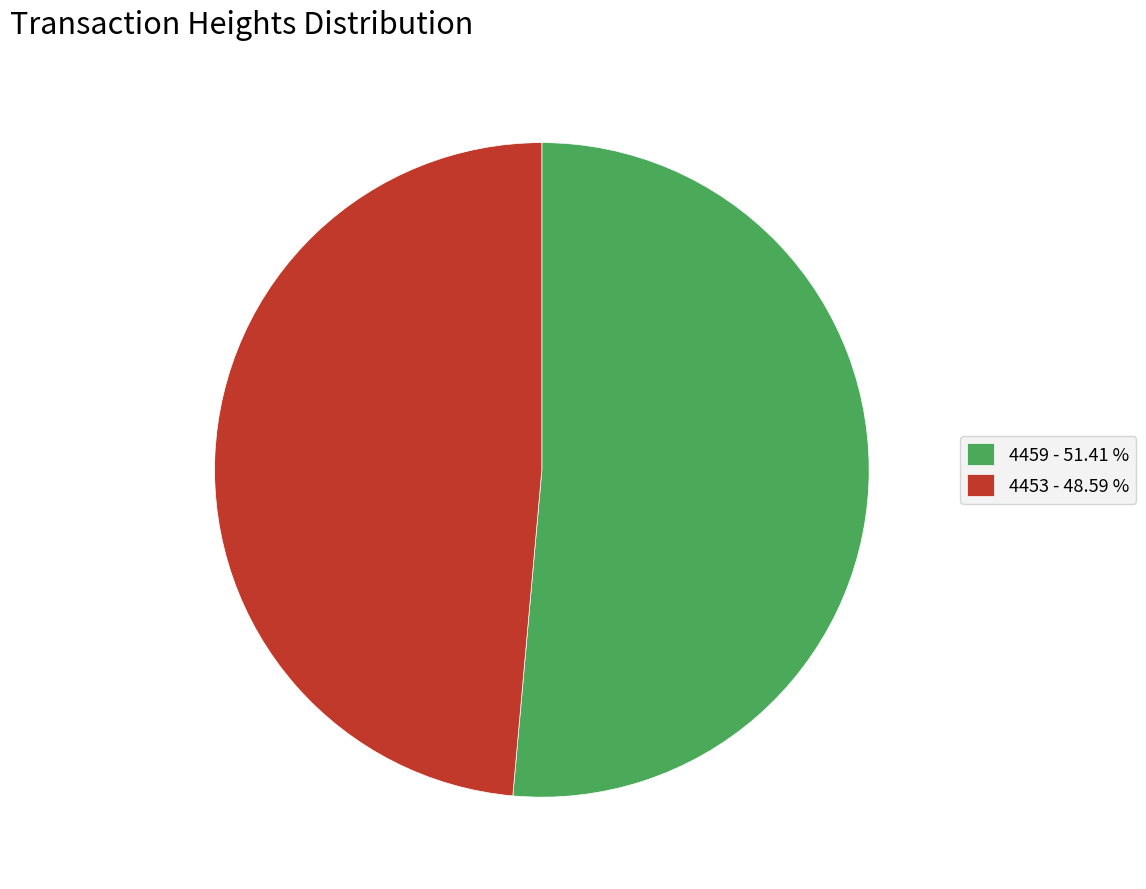

What is the ratio of the value at 4459 to the value at 4453?

1.1